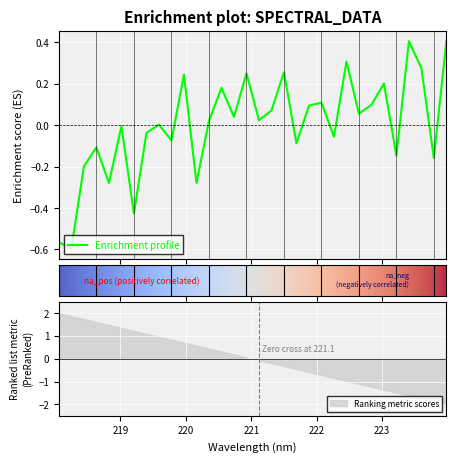

How many positive values are there?

18